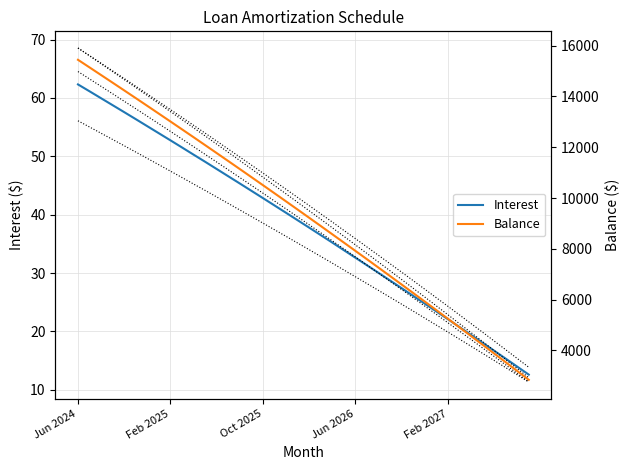

List the series in order of their overall mean, highest first.

Balance, Interest